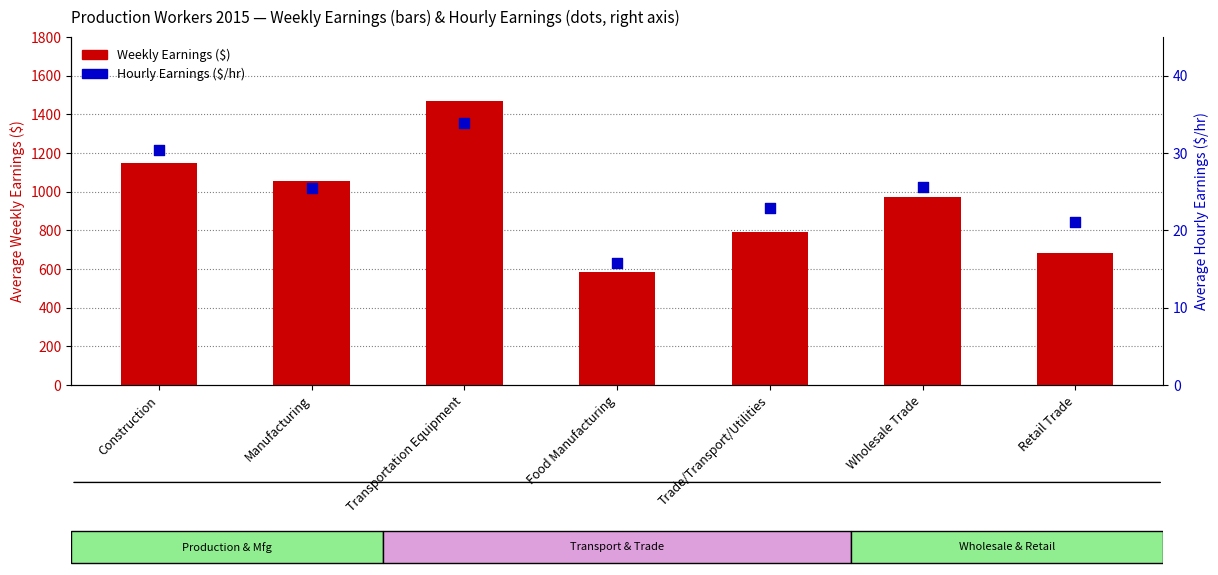

Which series has the largest total across all categories?

Weekly Earnings ($)